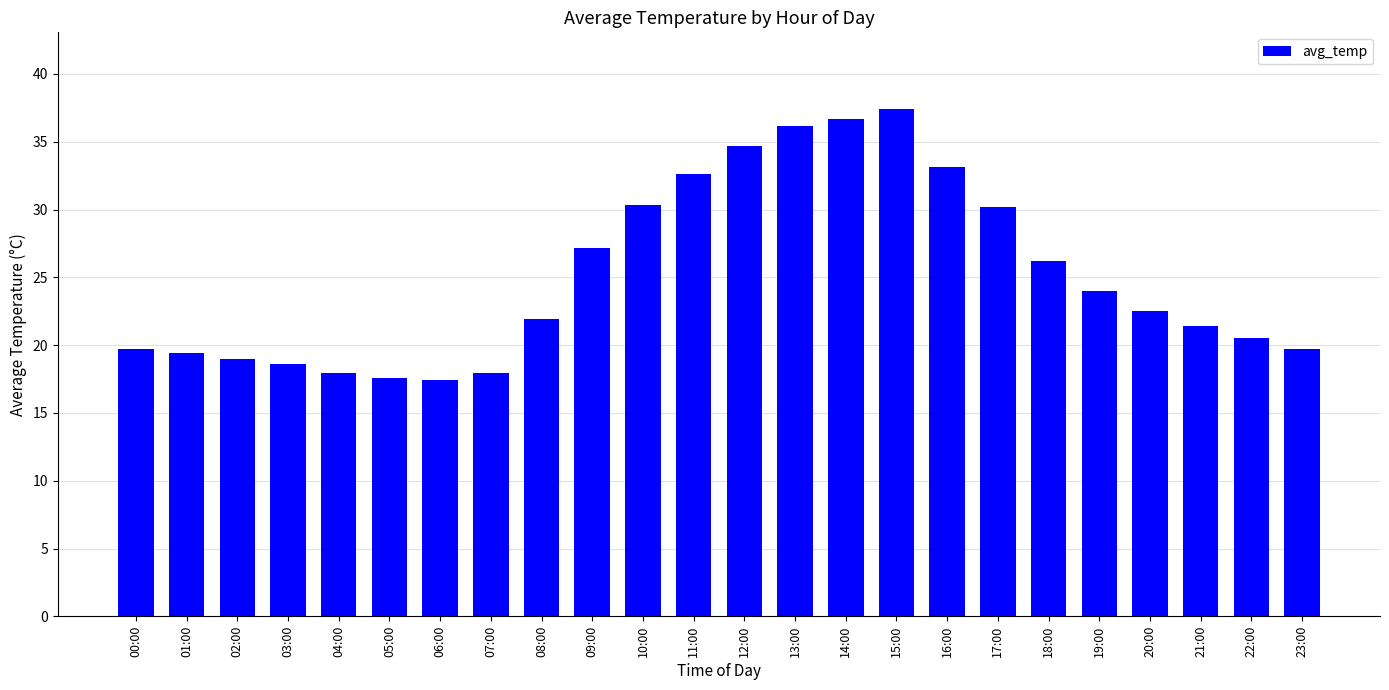

The chart shows a value of 8.9 at 07:00. True or false?

False